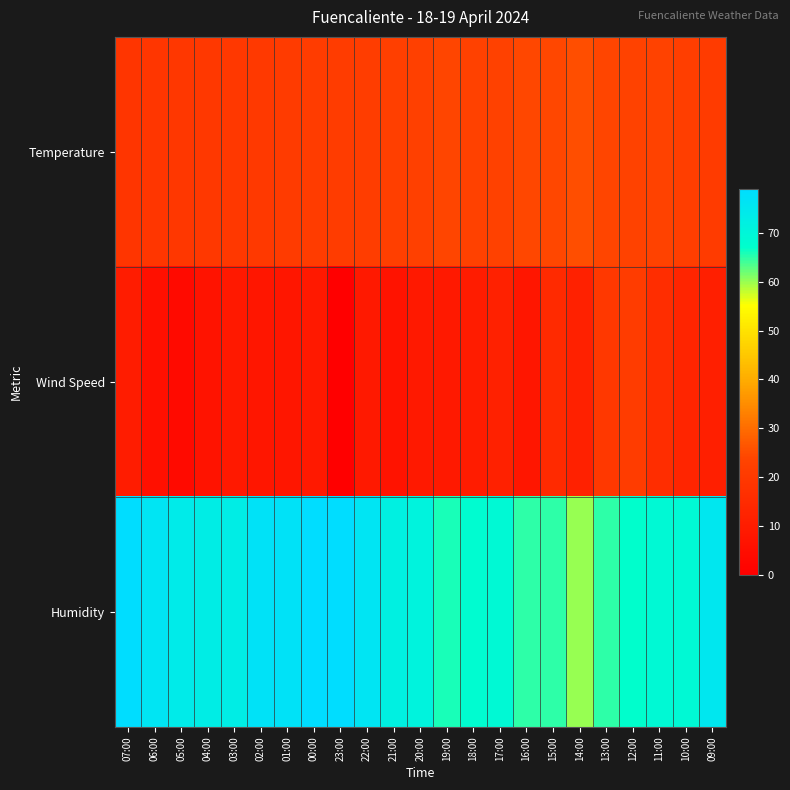

Which series changed the most between 18:00 and 17:00?

Wind Speed